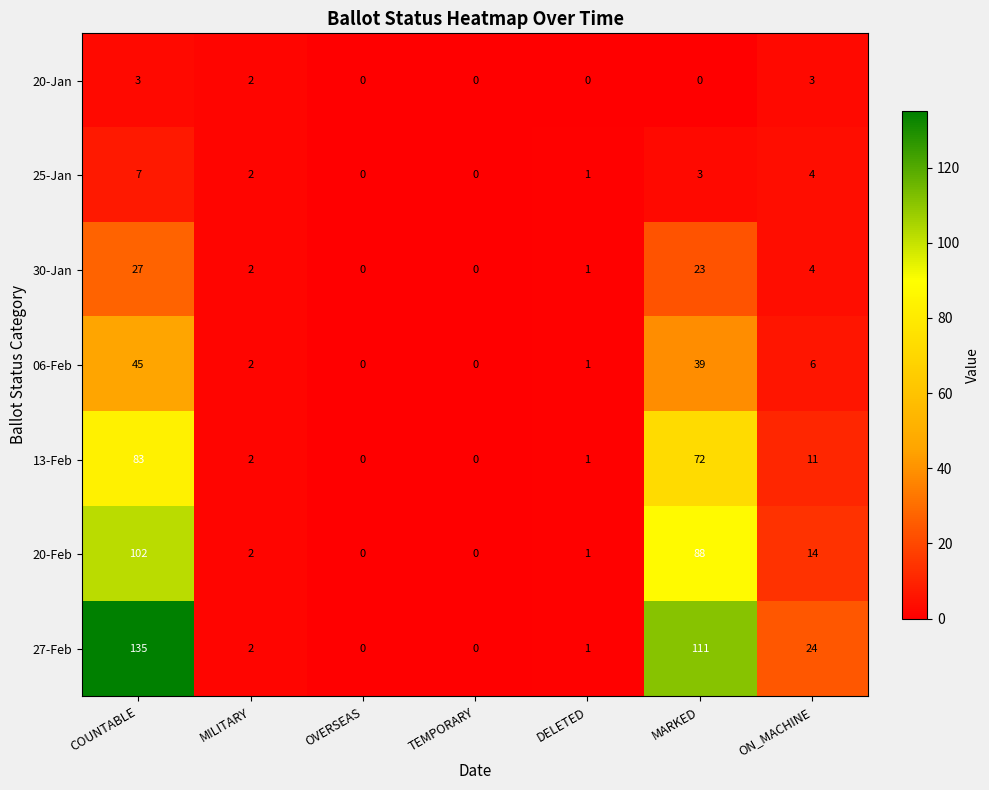

What is the total value across all series at DELETED?

6